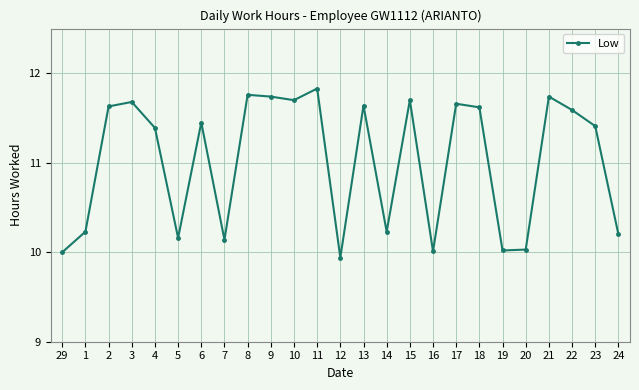

What is the approximate value at 19?

10.0